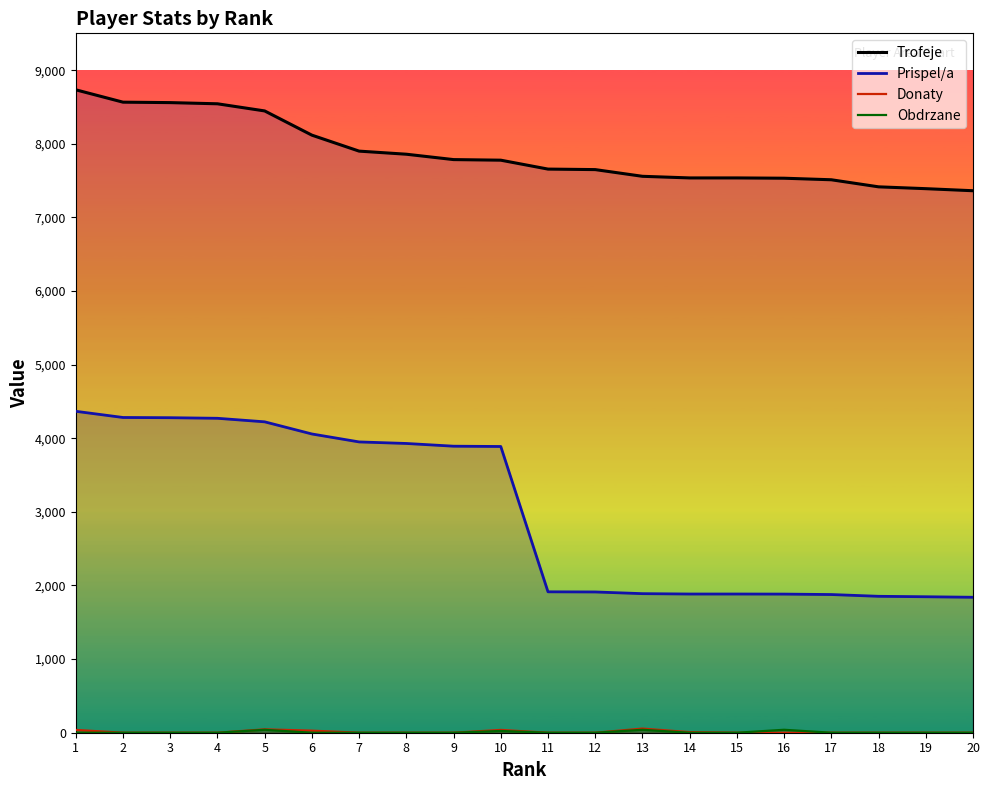

What is the difference between the second highest and second lowest values in the Trofeje series?

1175